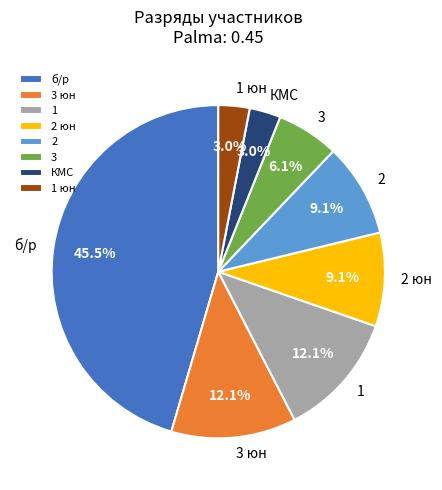

Is there any slice that represents more than half of the pie?

No